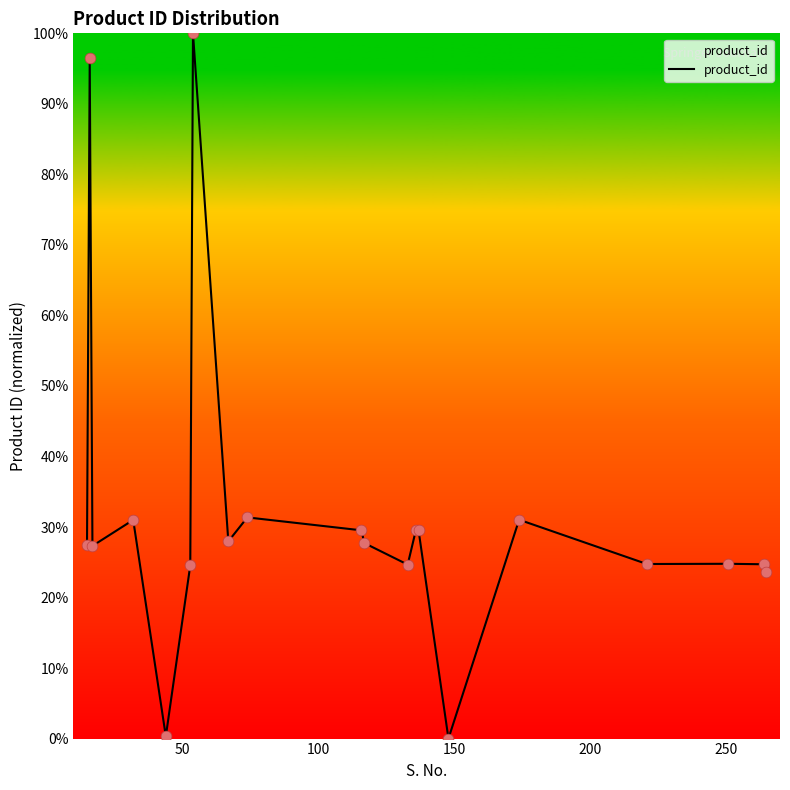

Is this an area chart (filled region under the line)?

Yes